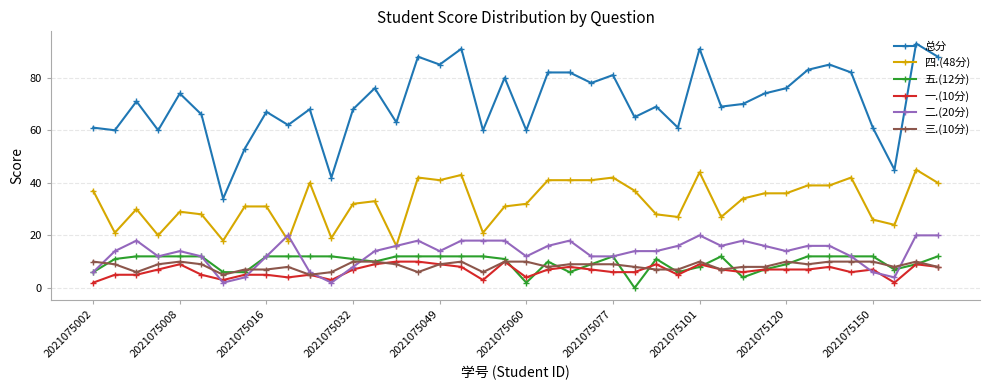

True or false: 四.(48分) and 五.(12分) cross at least once.

False